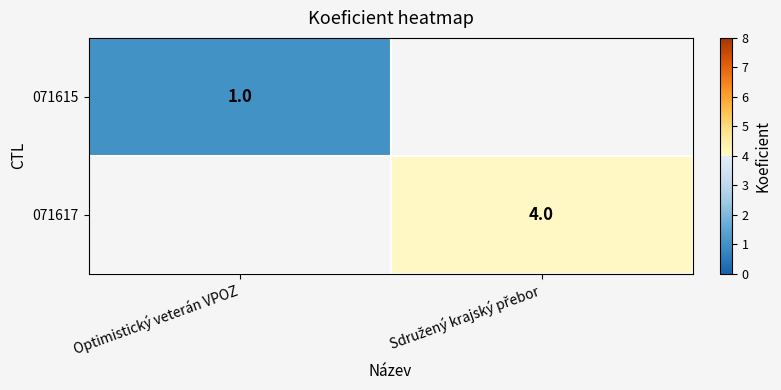

The value of 071615 at Optimistický veterán VPOZ is 0. True or false?

False